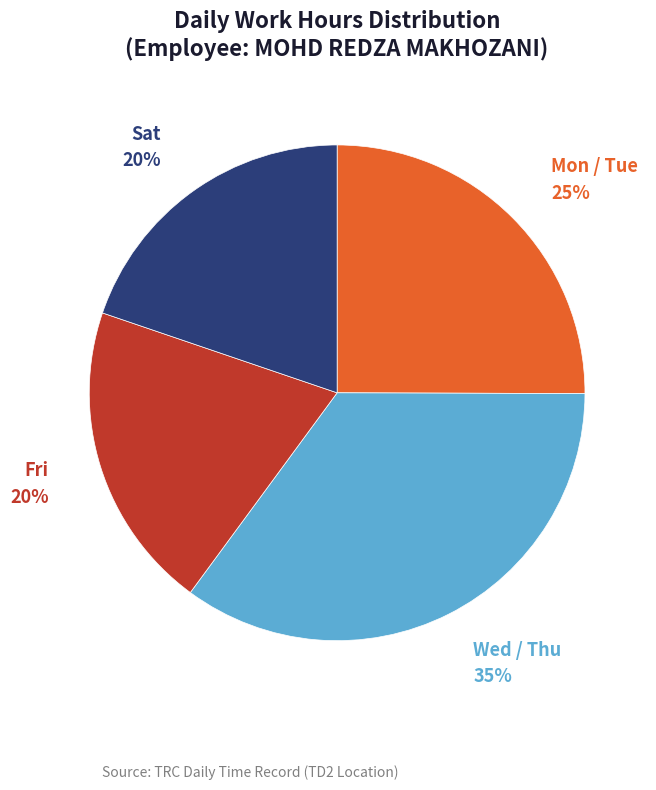

Is there any slice that represents more than half of the pie?

No